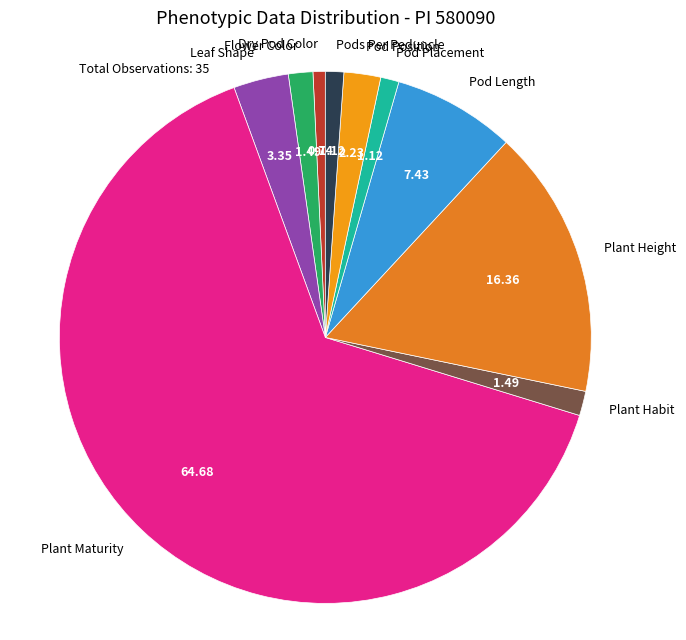

Approximately how many times larger is the value at Pod Length compared to Leaf Shape?

2.2